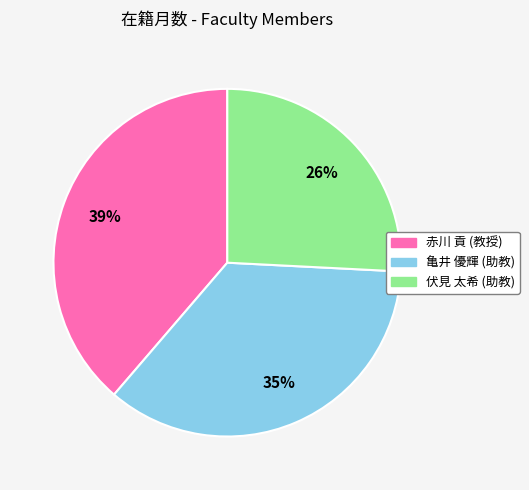

Count the number of slices in the pie.

3